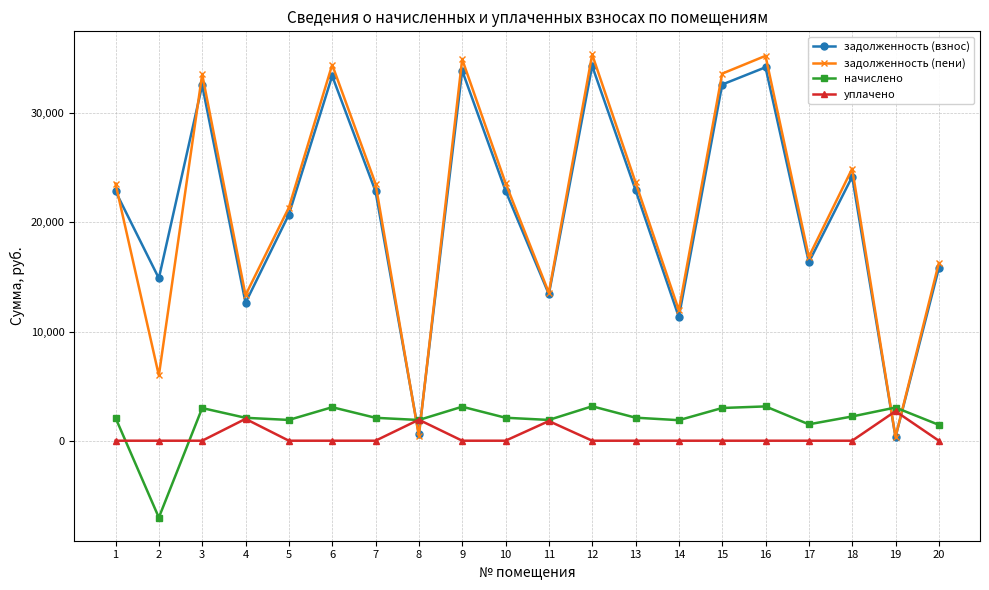

What is the sum of the задолженность (взнос) values at 18 and 14?

35507.7